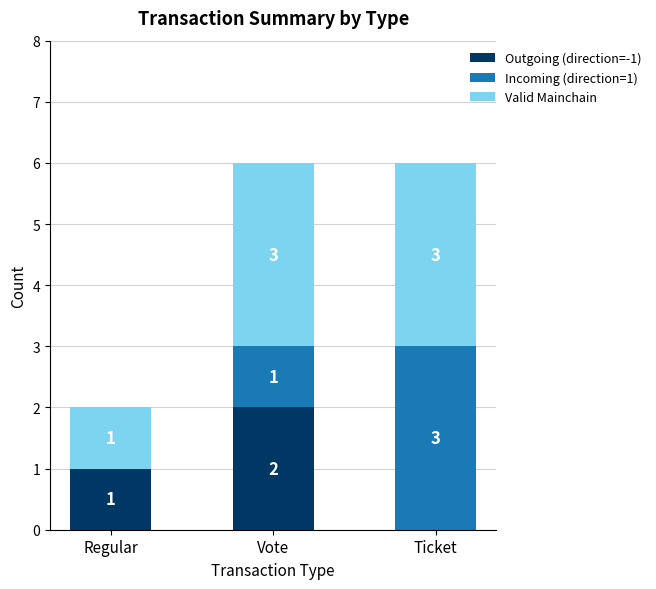

Is it true that Outgoing (direction=-1) equals 3 at Vote?

False